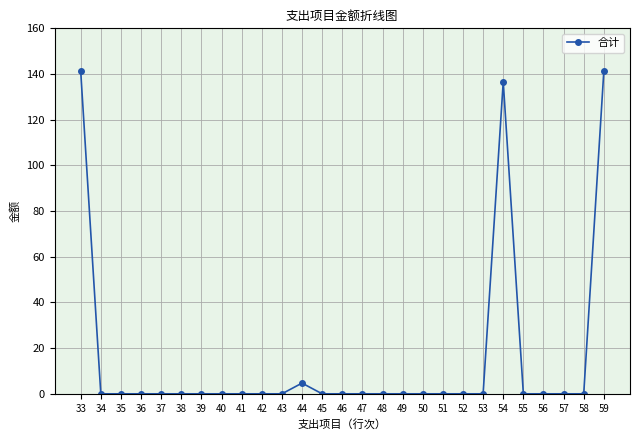

What is the greatest value displayed?

141.3